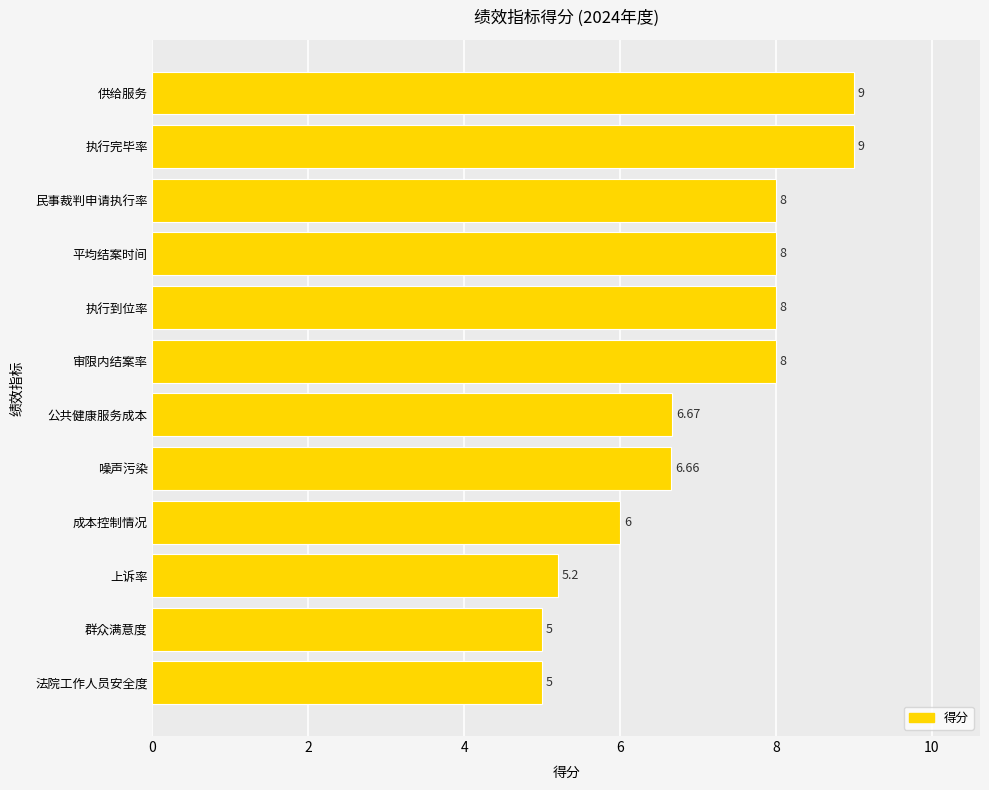

At which label is the value closest to 7?

公共健康服务成本